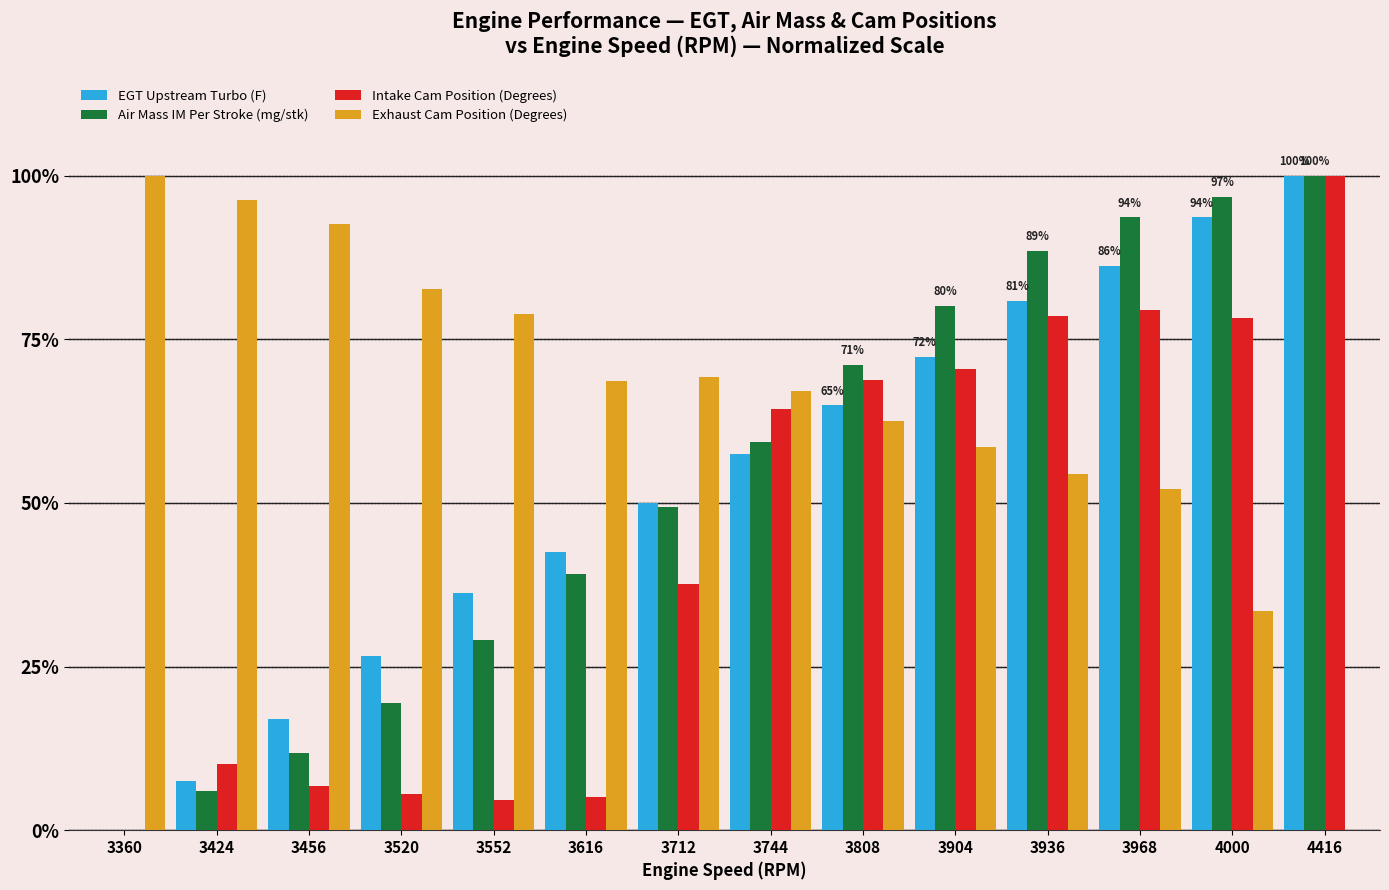

Is the value of Air Mass IM Per Stroke (mg/stk) at 3968 greater than the value of Exhaust Cam Position (Degrees) at 3968?

Yes